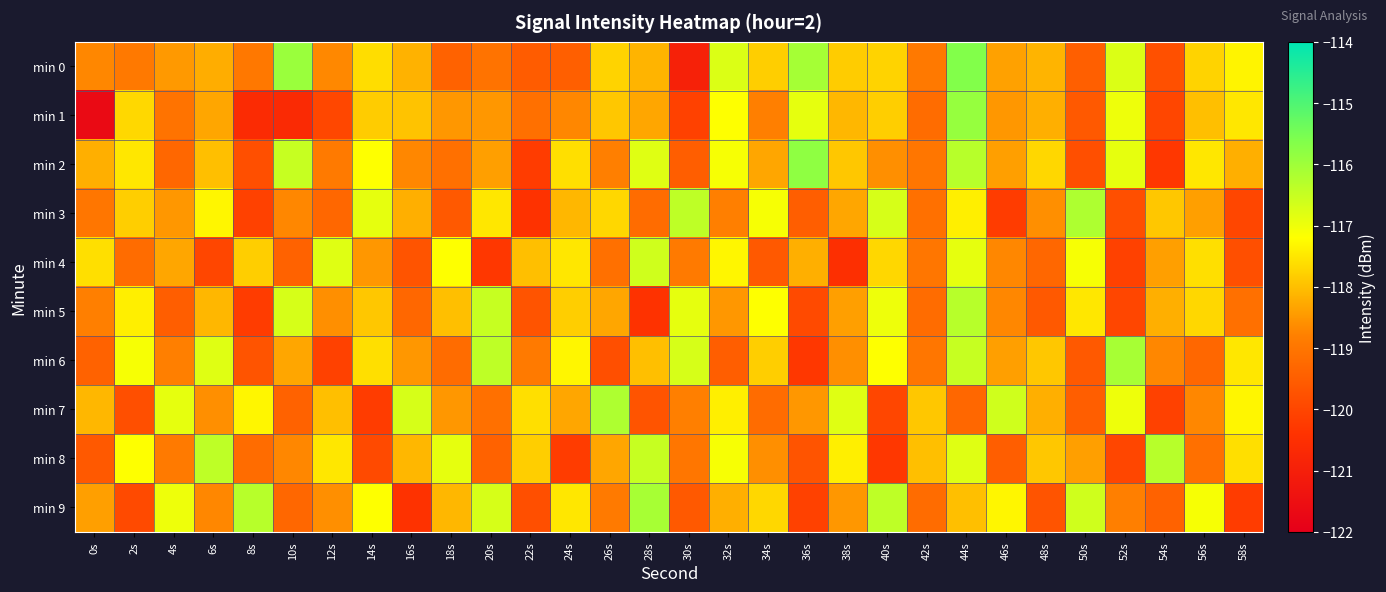

What is the minimum value shown in the chart?

-121.7